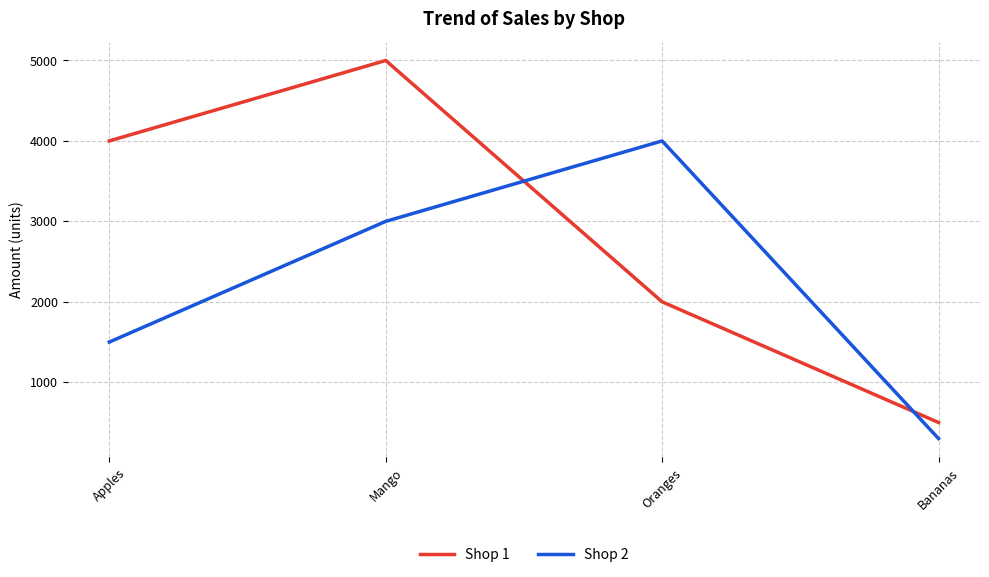

What are all the series names shown in the legend?

Shop 1, Shop 2